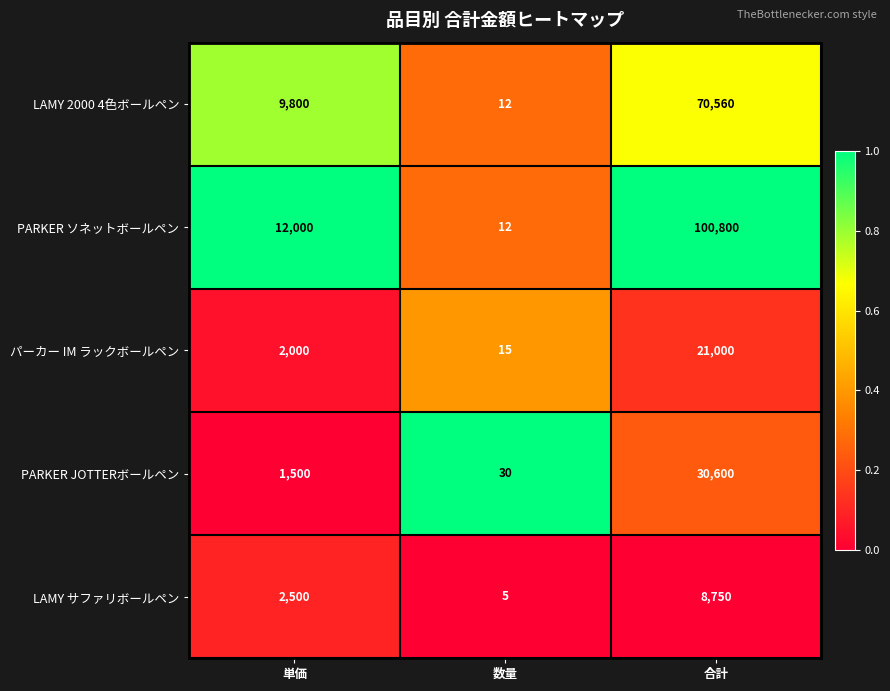

List the series in order of their peak value, highest first.

PARKER ソネットボールペン, LAMY 2000 4色ボールペン, PARKER JOTTERボールペン, パーカー IM ラックボールペン, LAMY サファリボールペン